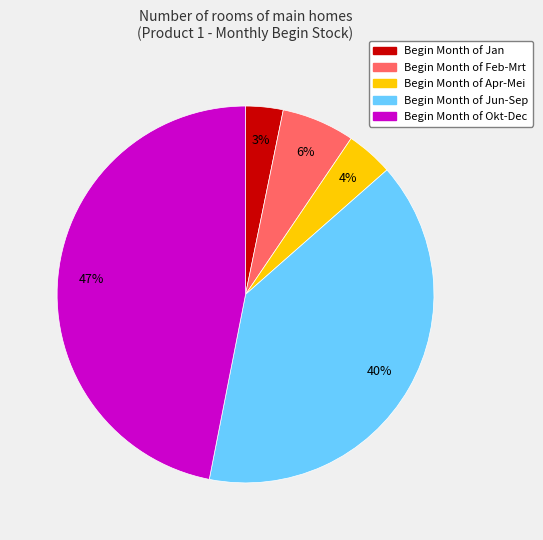

To the nearest percent, what is the difference between the largest and smallest slice percentages?

44%